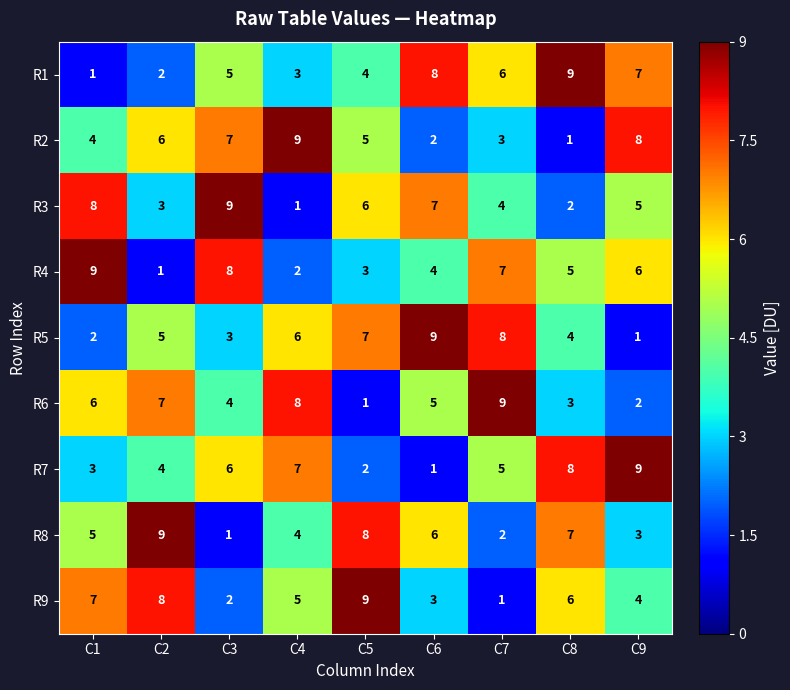

List the labels in order of R2 value, largest first.

C4, C9, C3, C2, C5, C1, C7, C6, C8